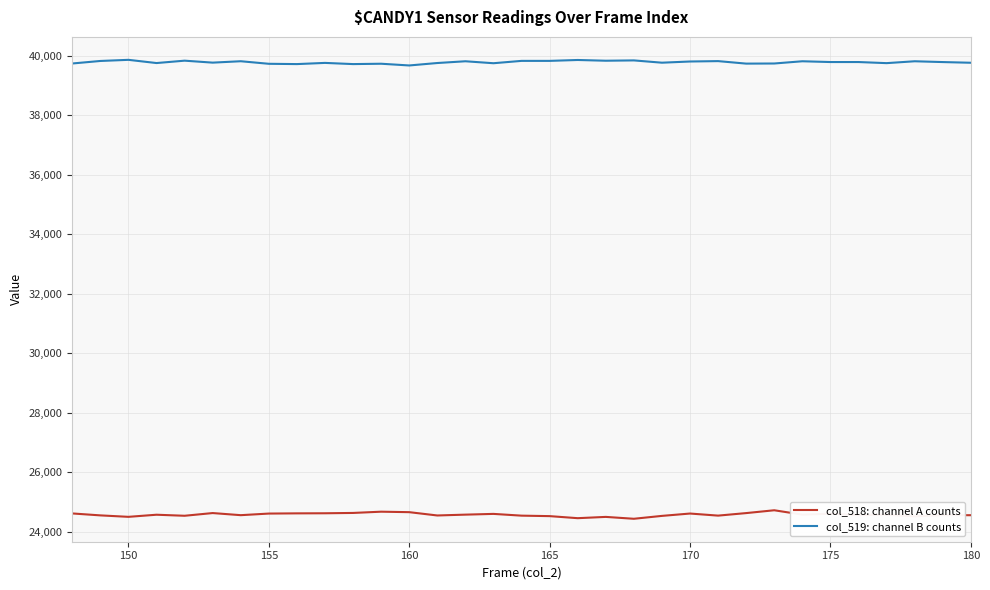

List the series in order of their overall mean, lowest first.

col_518: channel A counts, col_519: channel B counts